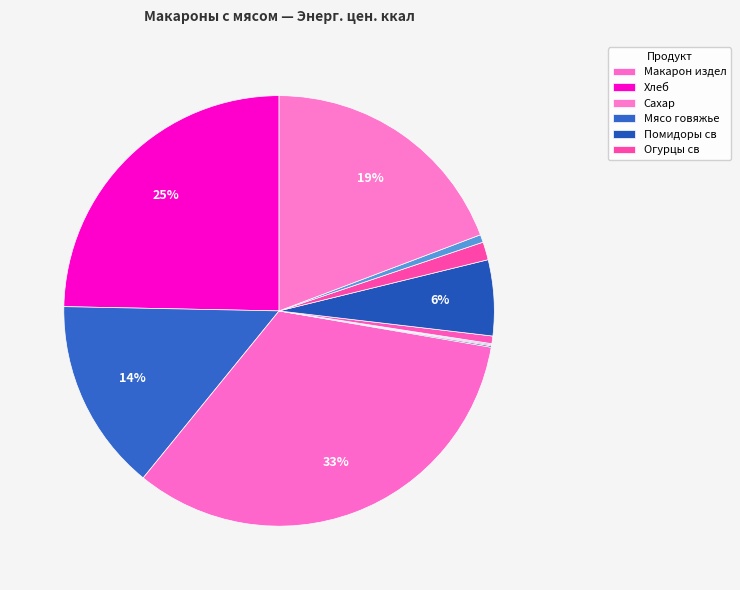

Is there a majority slice in this chart?

No